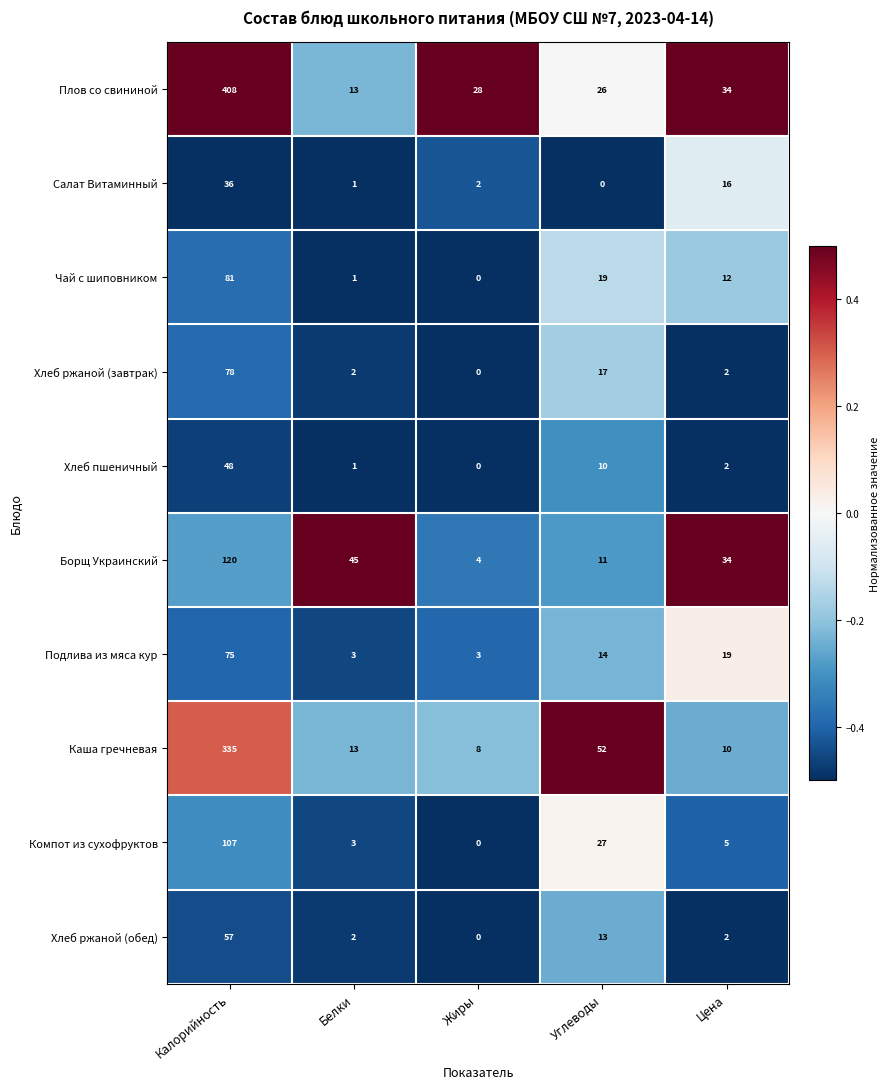

Which series changed the most between Жиры and Углеводы?

Каша гречневая